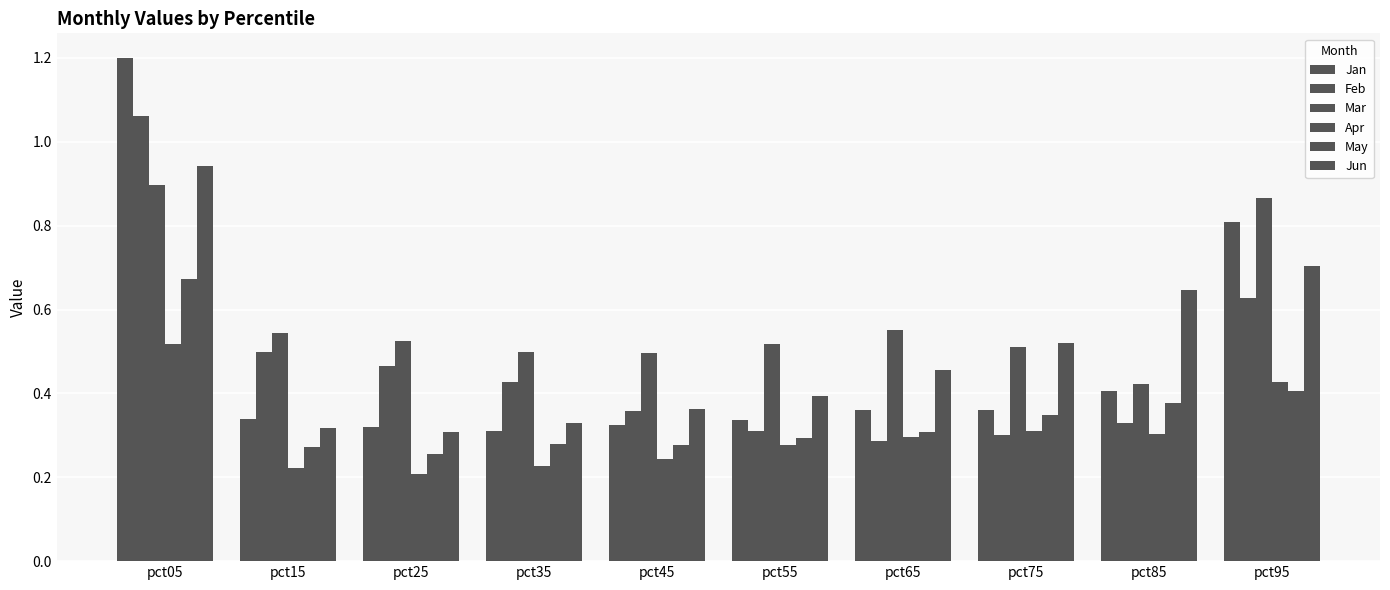

Rank the series by their maximum value, from lowest to highest.

Apr, May, Mar, Jun, Feb, Jan